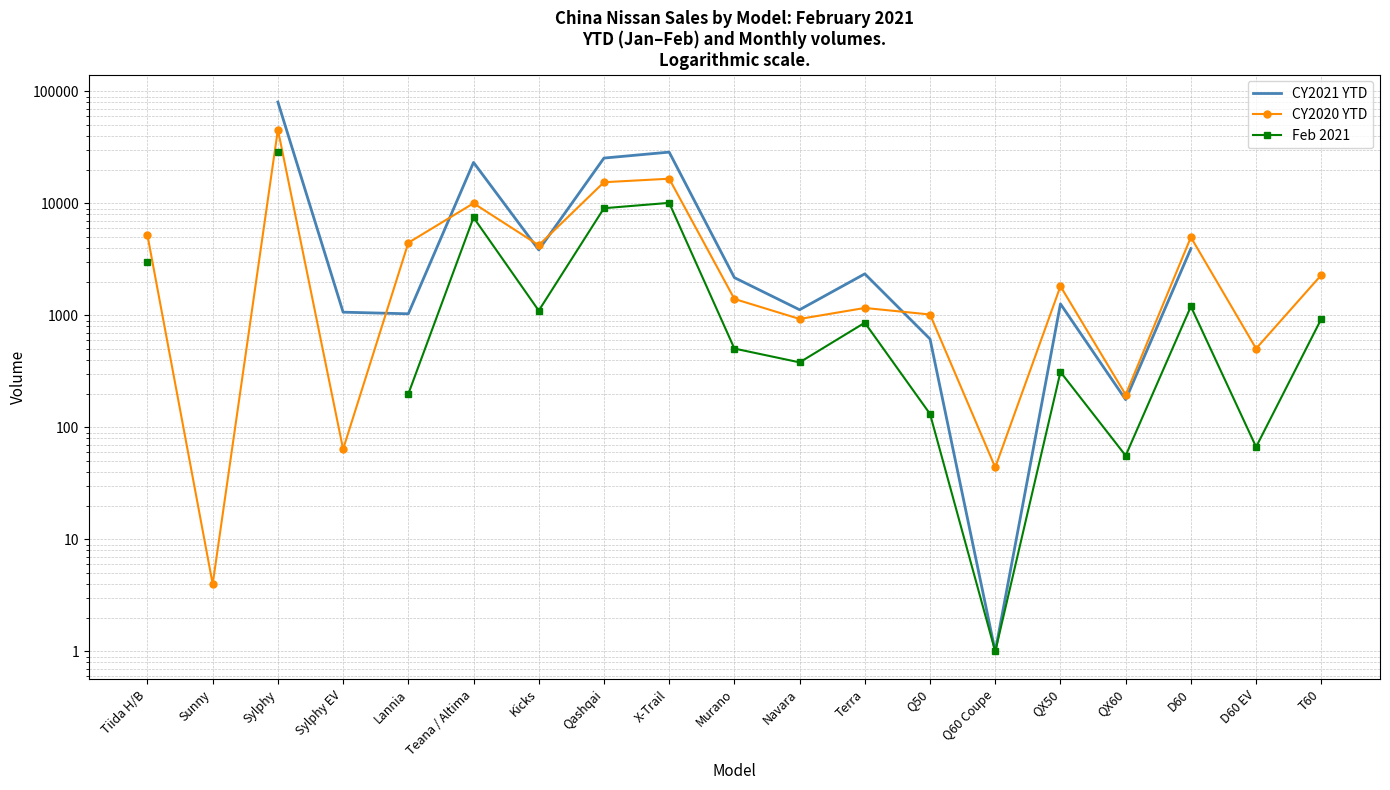

What position from the left is D60 EV?

18